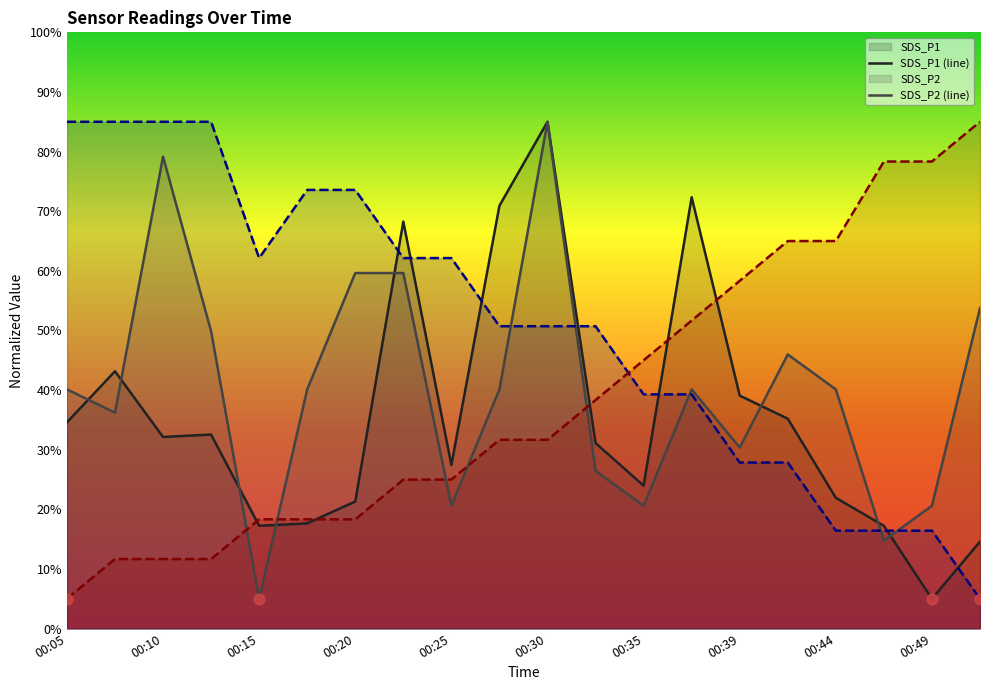

What is the total value across all series at 00:30?

252.4